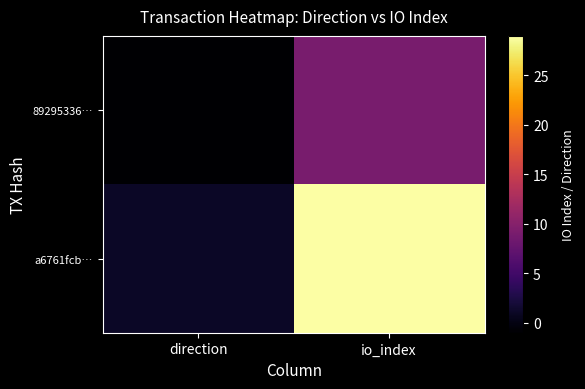

Reading left to right, what are all the values shown in this chart?

89295336…: direction=-1	io_index=9
a6761fcb…: direction=1	io_index=29